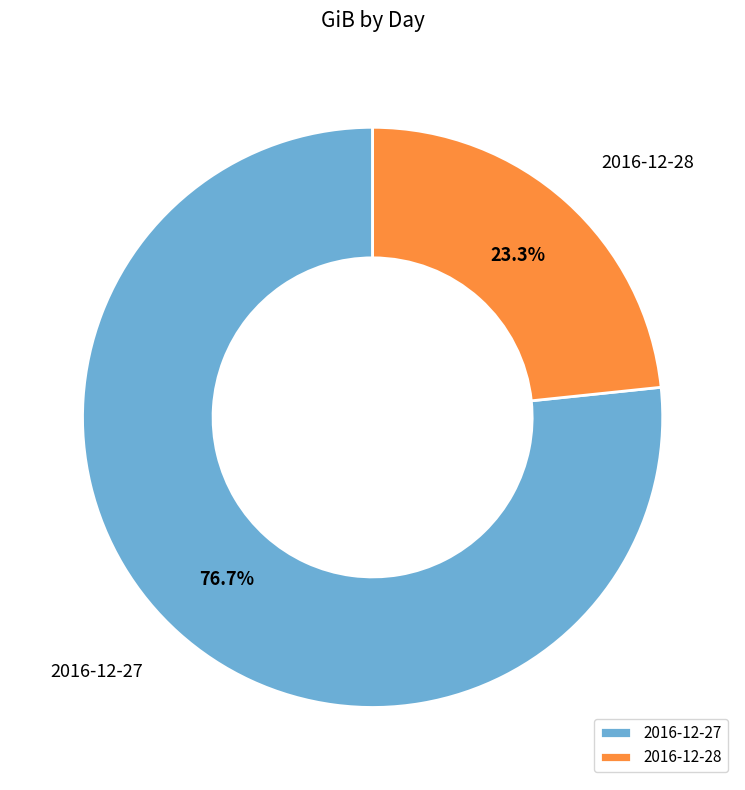

To the nearest percent, what is the difference between the 2016-12-27 and 2016-12-28 slice percentages?

53%